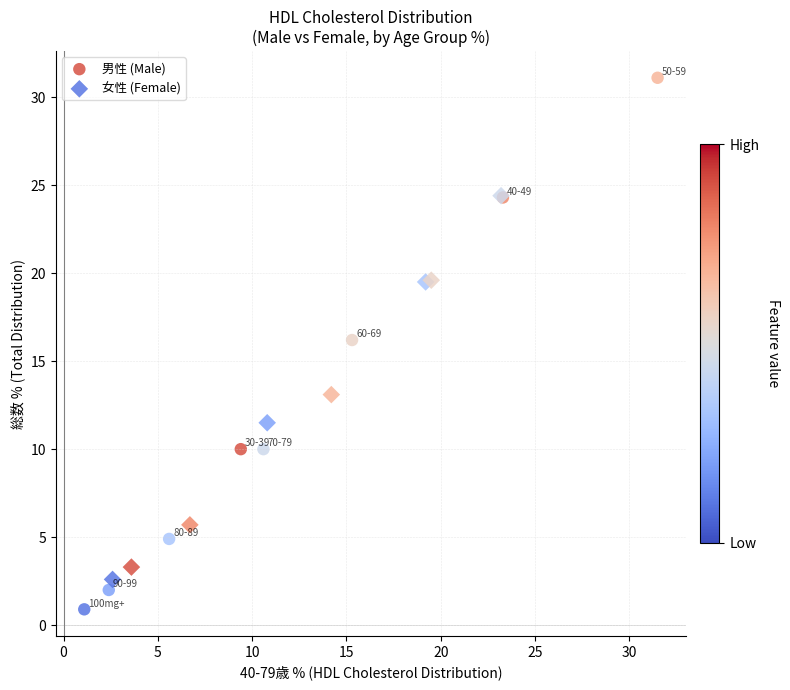

Which series reaches the maximum Y coordinate?

男性 (Male)